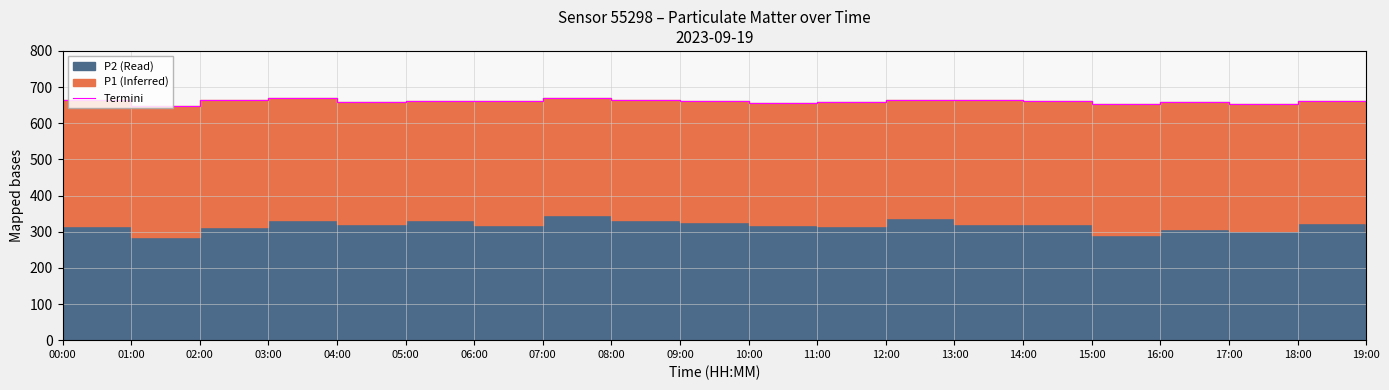

At which label does the data first exceed 661?

00:00